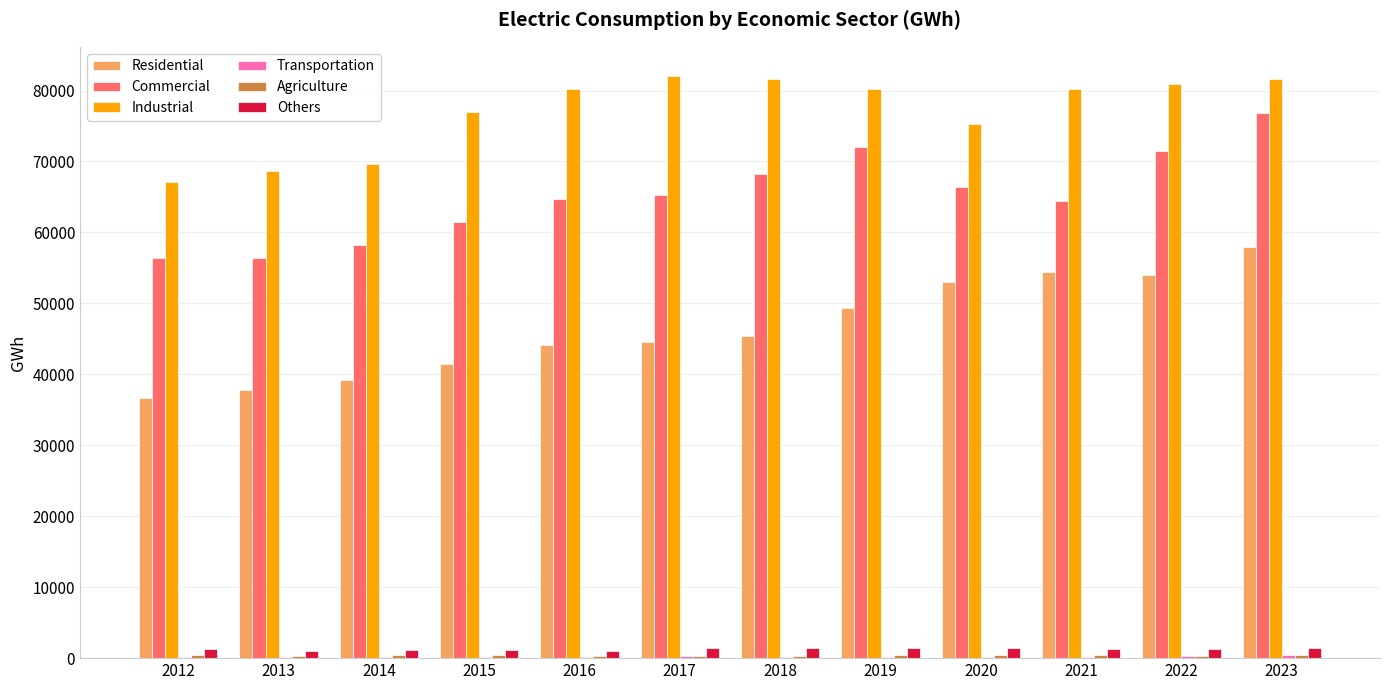

Which series has the largest range (max minus min)?

Residential